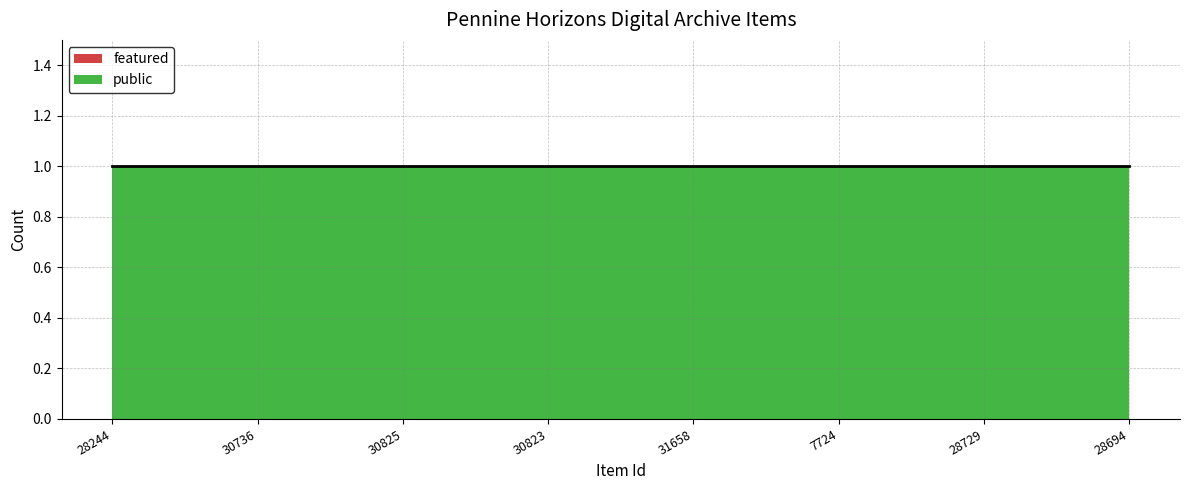

True or false: featured has more than 2 interior local peaks.

False